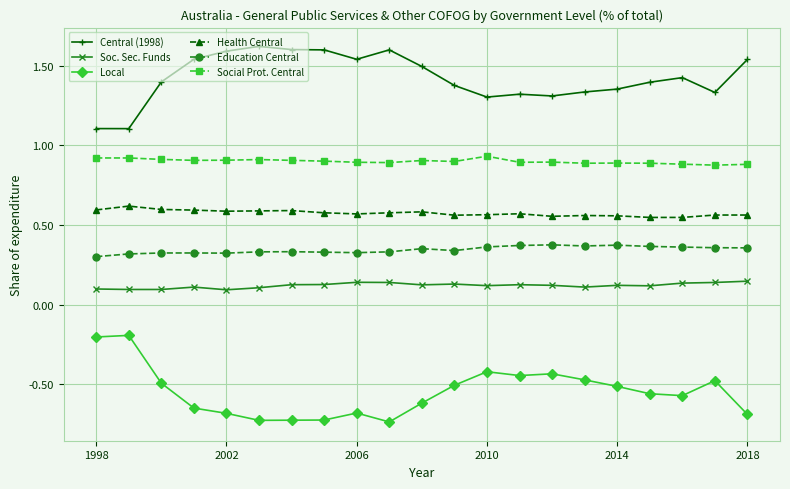

What is the sum of all Education Central values?

7.2